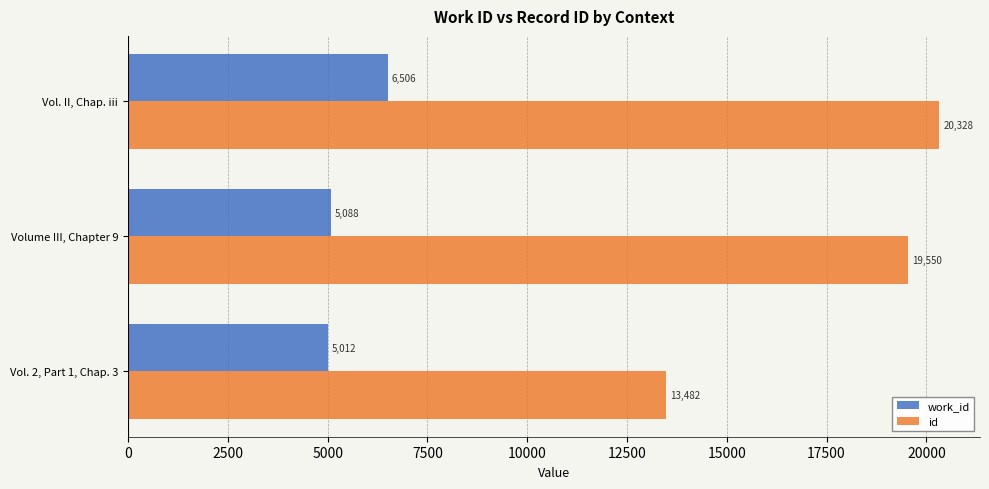

Which series has the widest spread of values?

id